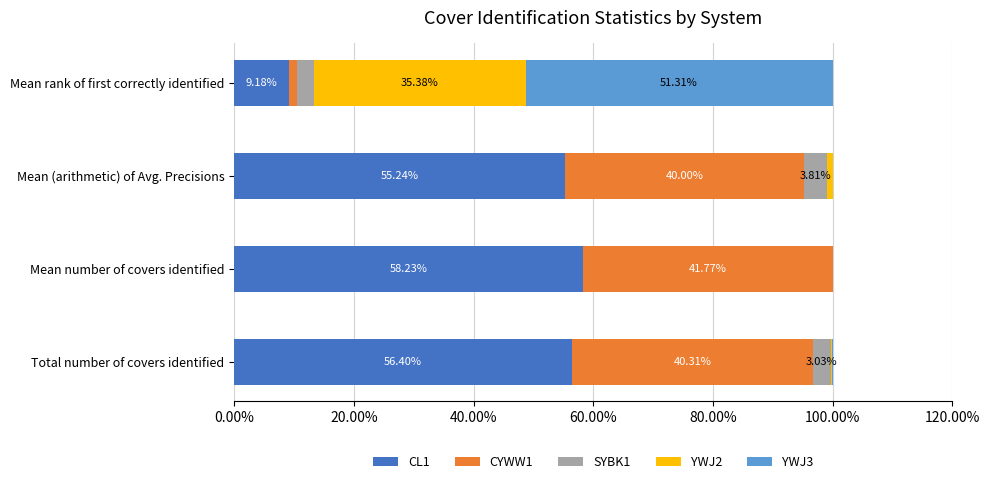

What are all the series names shown in the legend?

CL1, CYWW1, SYBK1, YWJ2, YWJ3